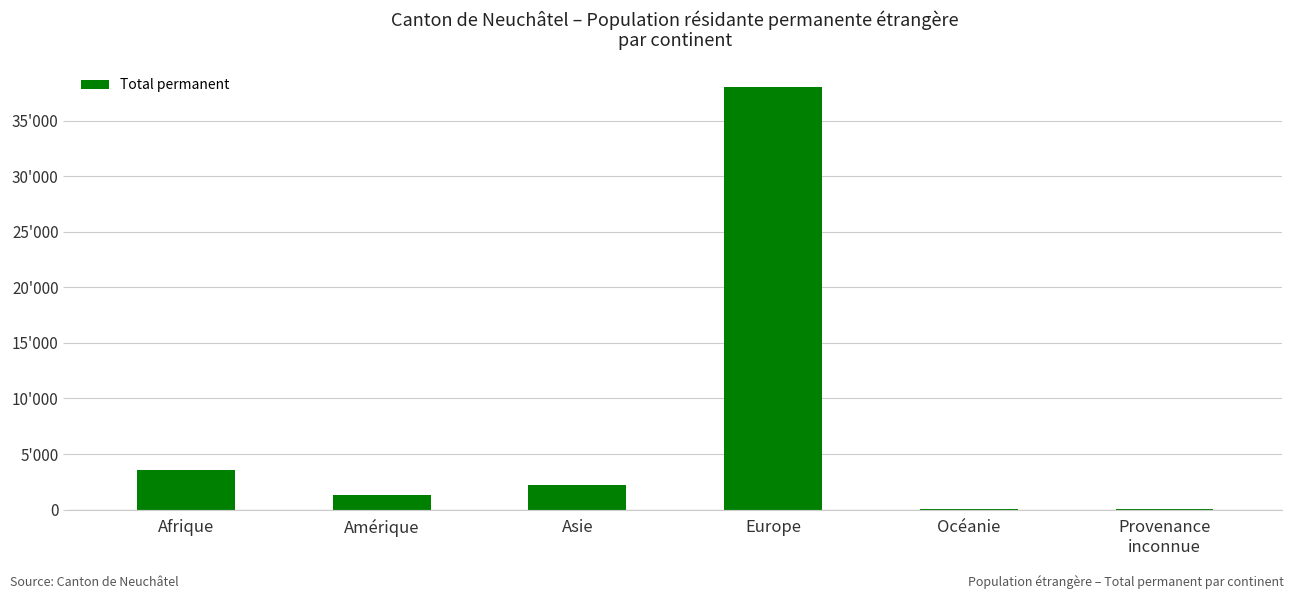

Where does the data first go above 2213?

Afrique